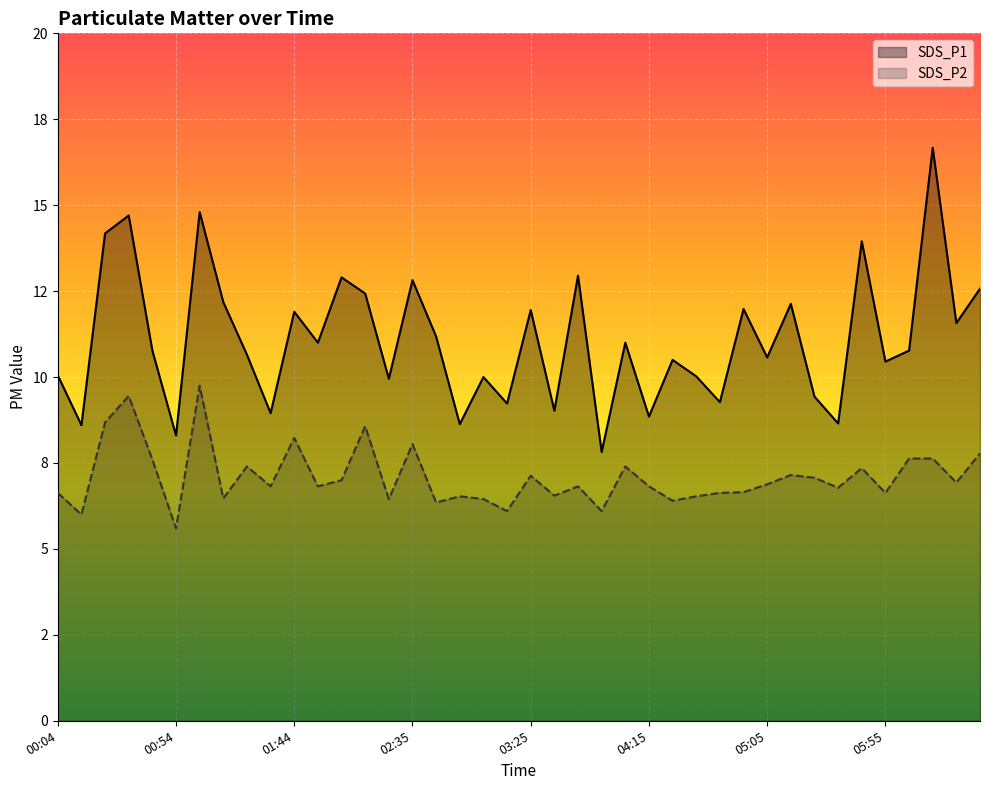

True or false: SDS_P1 and SDS_P2 cross at least once.

False